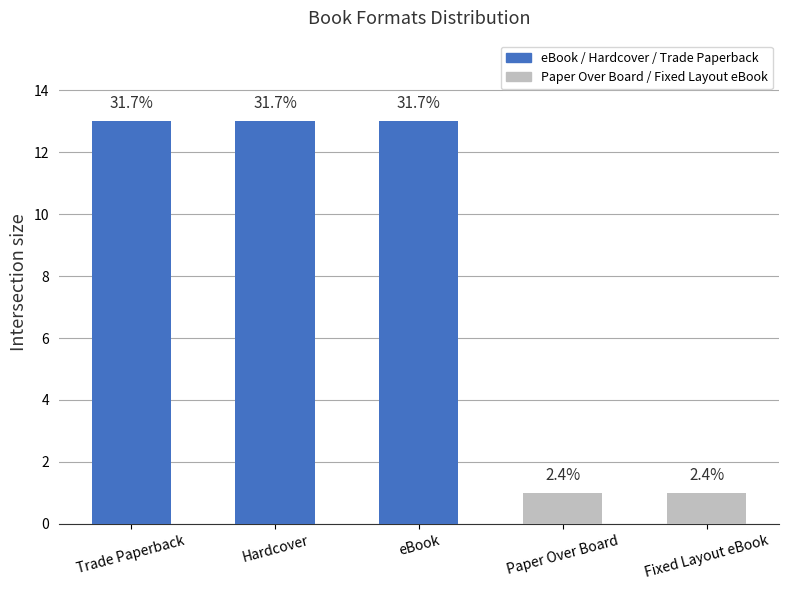

How many bars are there in total?

5